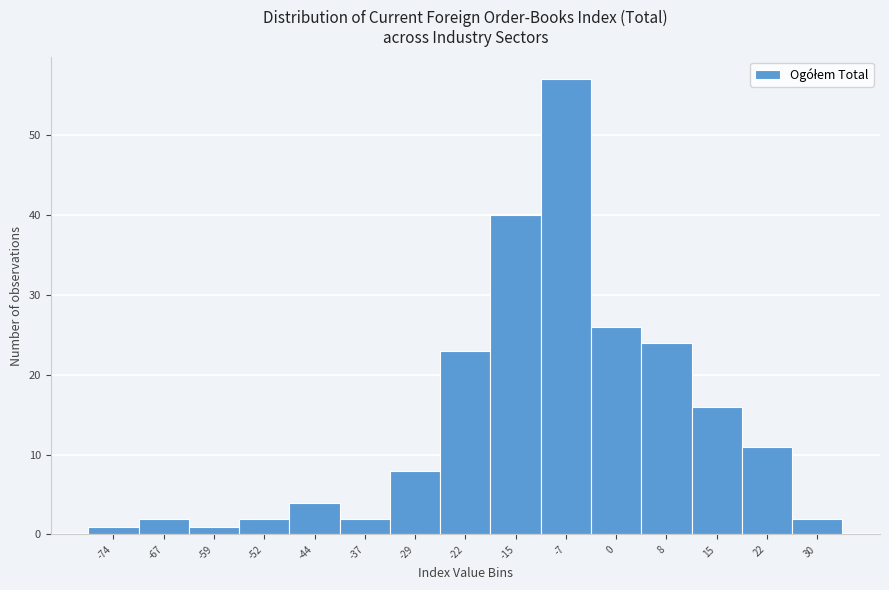

Reading left to right, extract all data points from this chart.

1	2	1	2	4	2	8	23	40	57	26	24	16	11	2